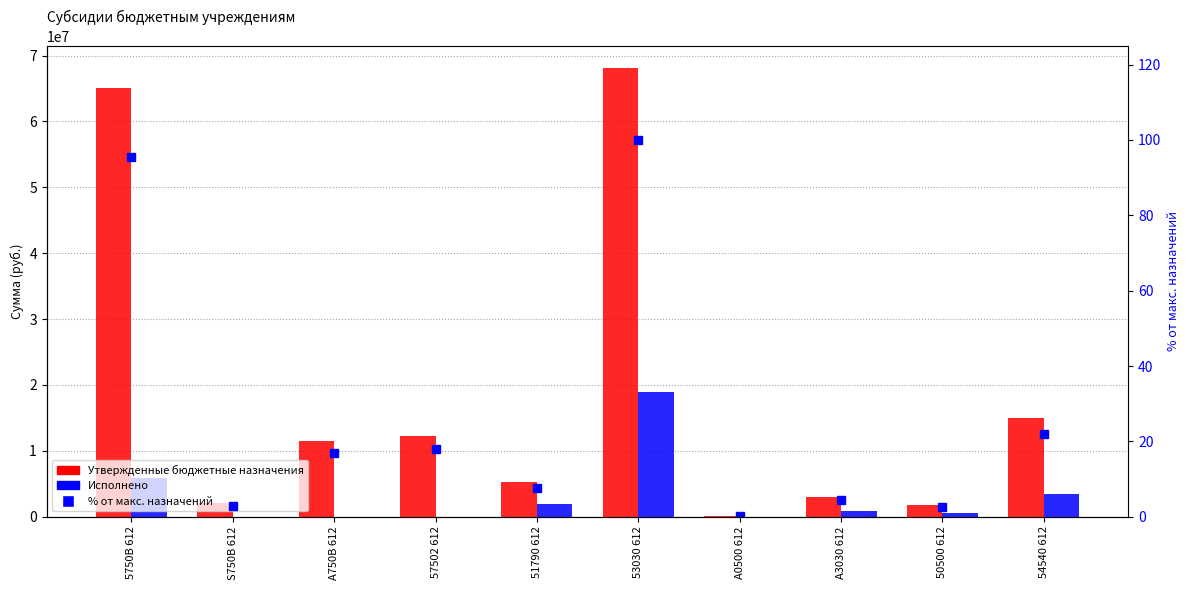

How many data points in % от макс. назначений are less than 16?

5